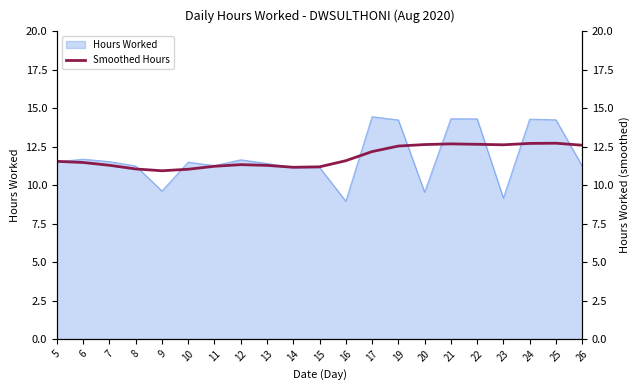

The chart shows a value of 7.8 at 24. True or false?

False